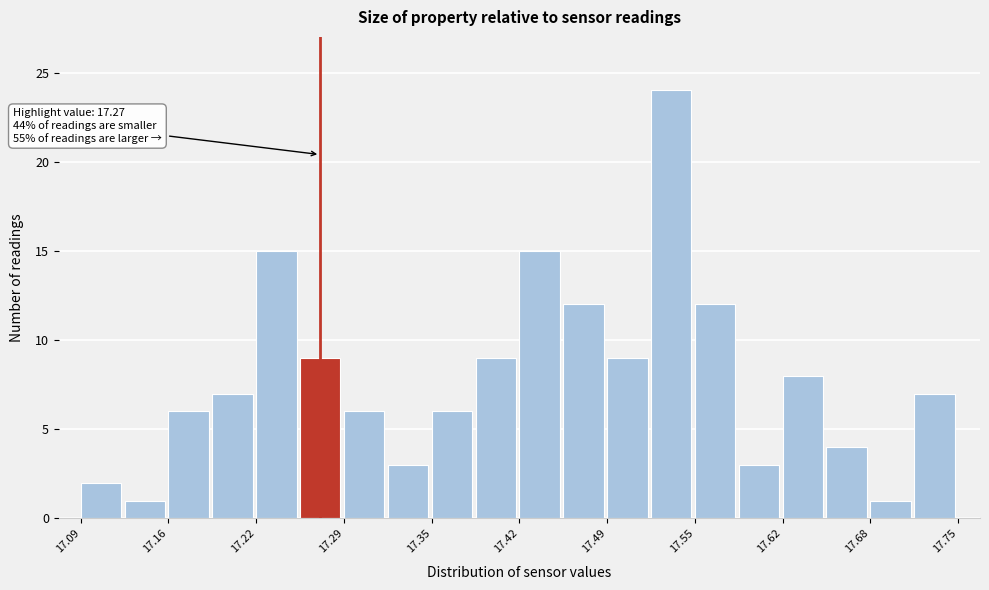

Read against the x-axis, roughly where is the centre of the tallest bar?

17.53